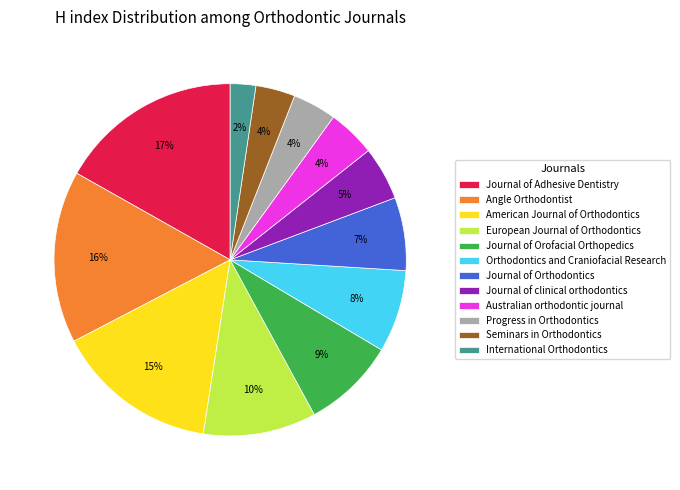

To the nearest percent, what is the average slice percentage?

8%